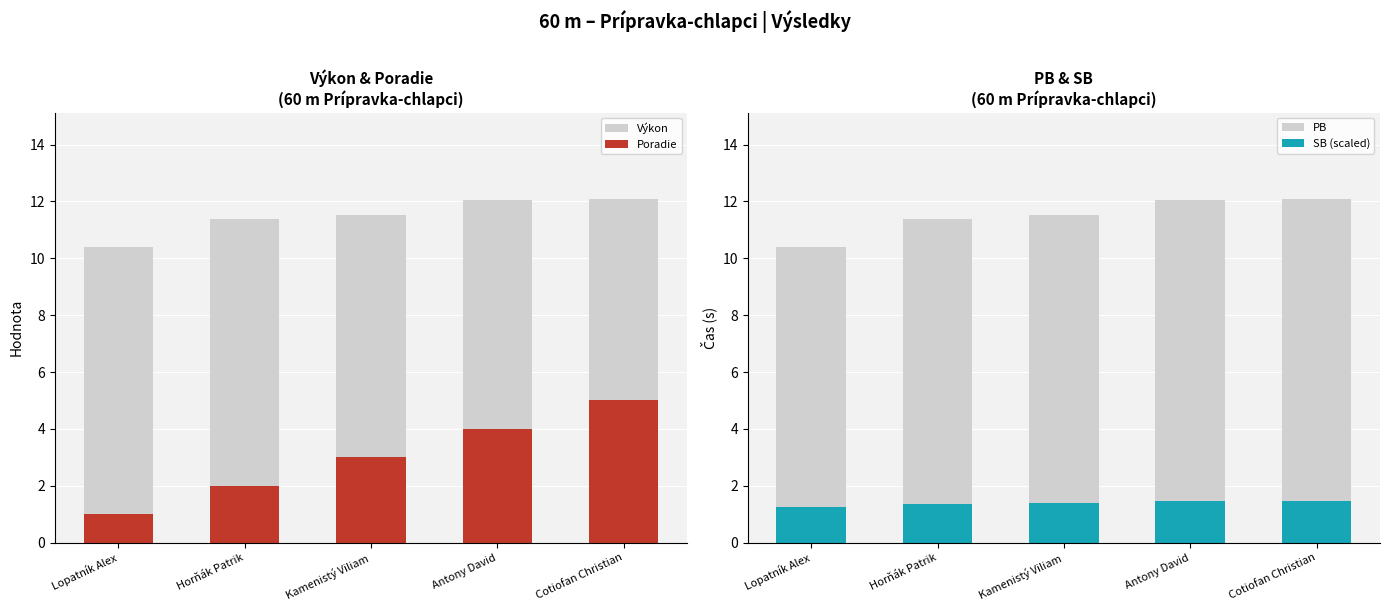

List the labels in order of SB (scaled) value, largest first.

Cotiofan Christian, Antony David, Kamenistý Viliam, Horňák Patrik, Lopatník Alex